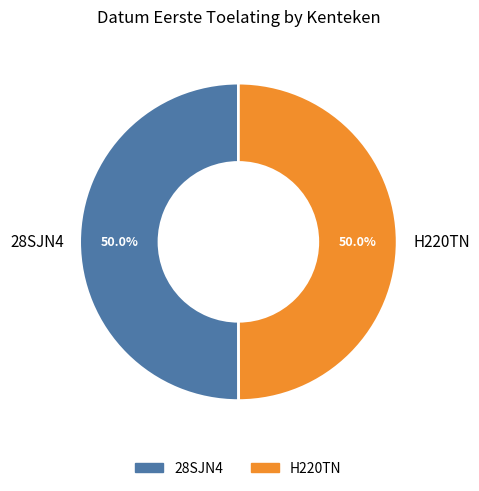

How much of the chart is everything except 28SJN4?

50.0%